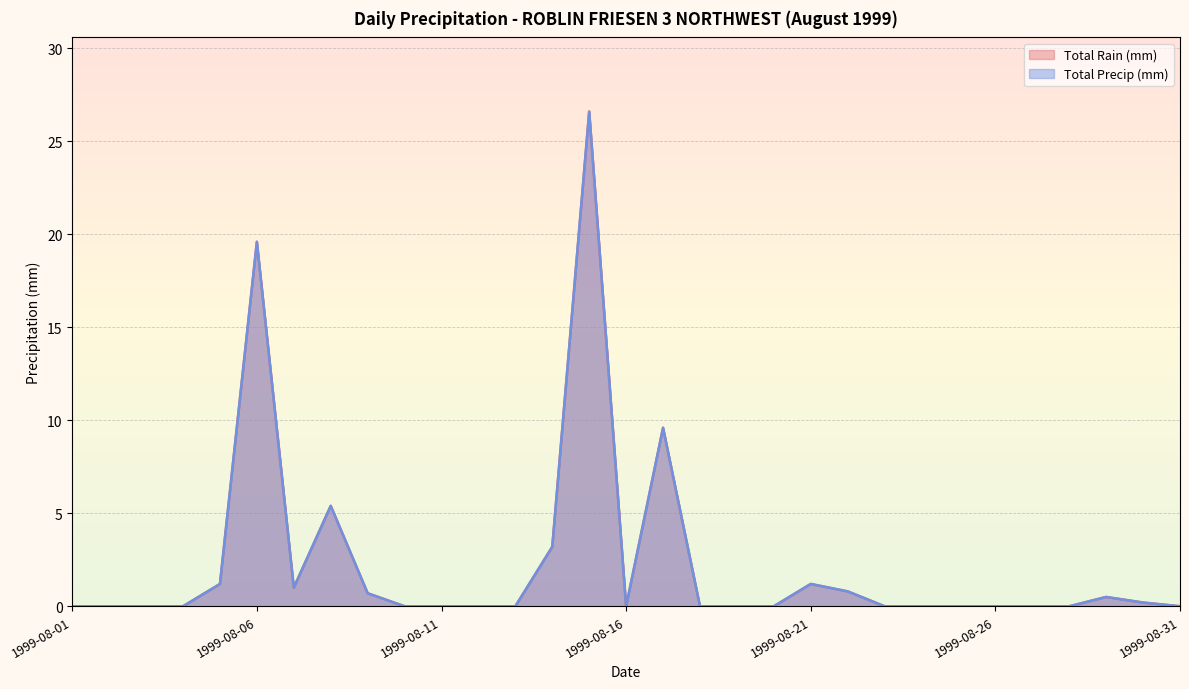

How many interior local peaks does the Total Rain (mm) series have?

6